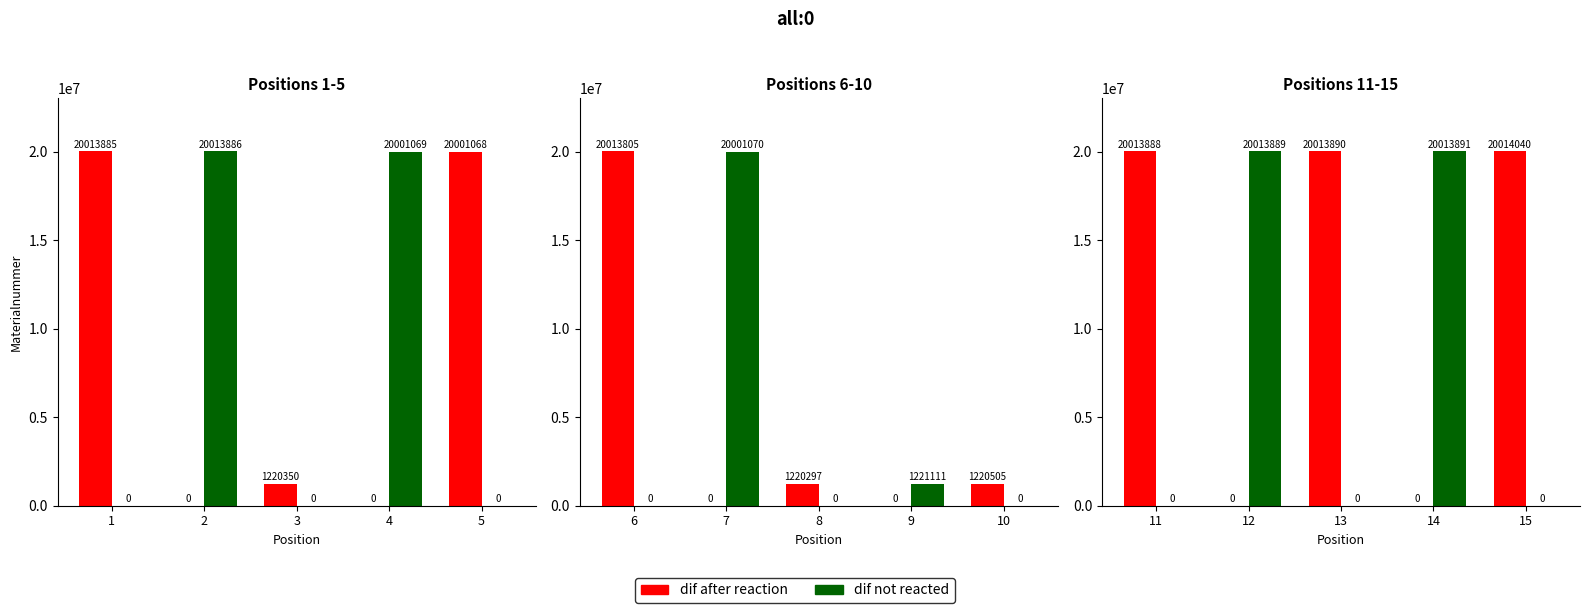

What are all the series names shown in the legend?

dif after reaction, dif not reacted